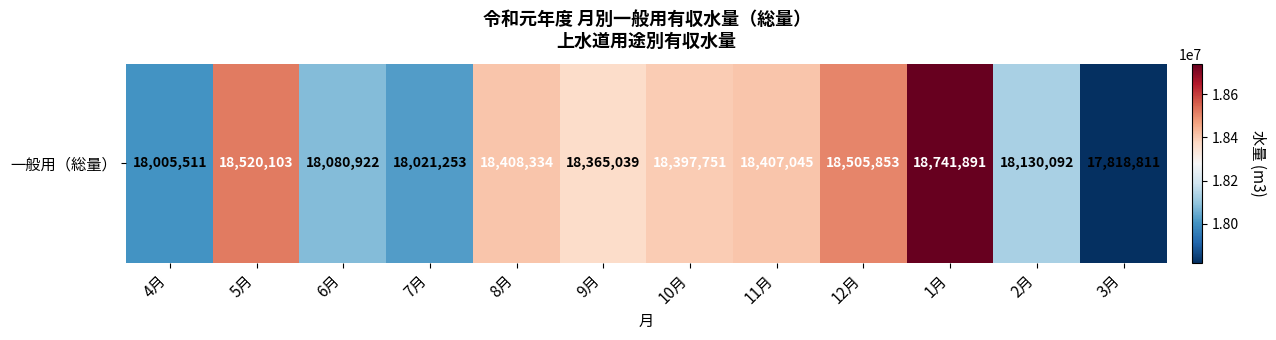

Reading left to right, what are all the values shown in this chart?

18005511	18520103	18080922	18021253	18408334	18365039	18397751	18407045	18505853	18741891	18130092	17818811